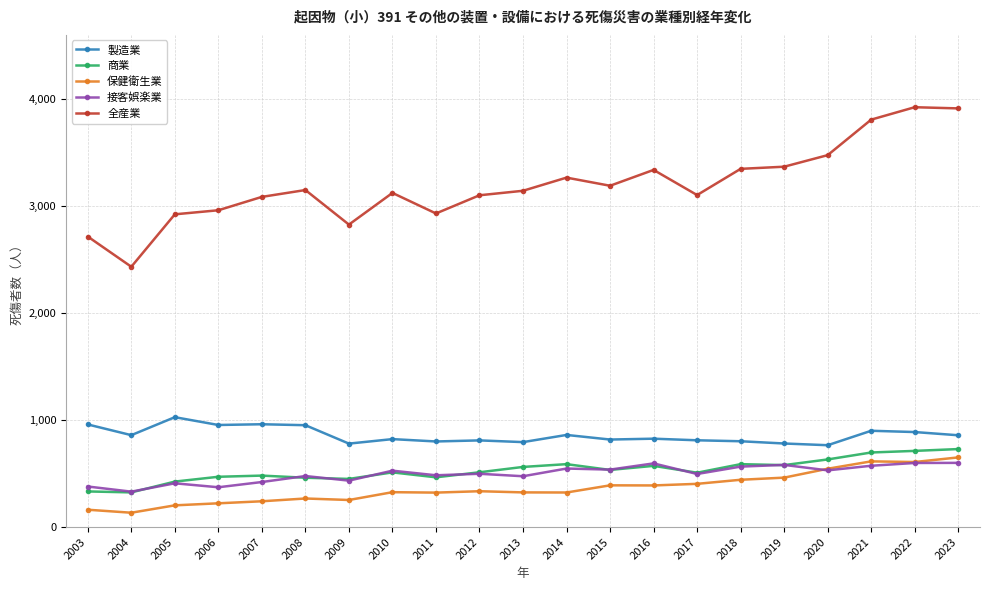

The 接客娯楽業 series shows 537 at 2015. True or false?

True